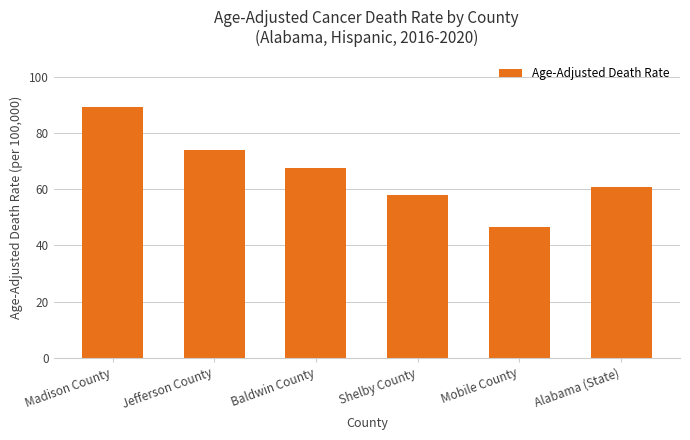

Reading left to right, what are all the values shown in this chart?

89.3	73.9	67.6	57.9	46.7	60.8